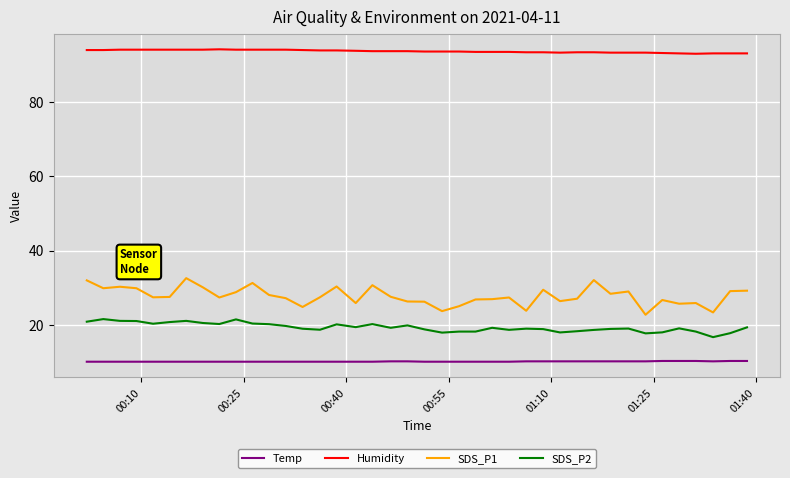

True or false: Humidity and Temp cross at least once.

False